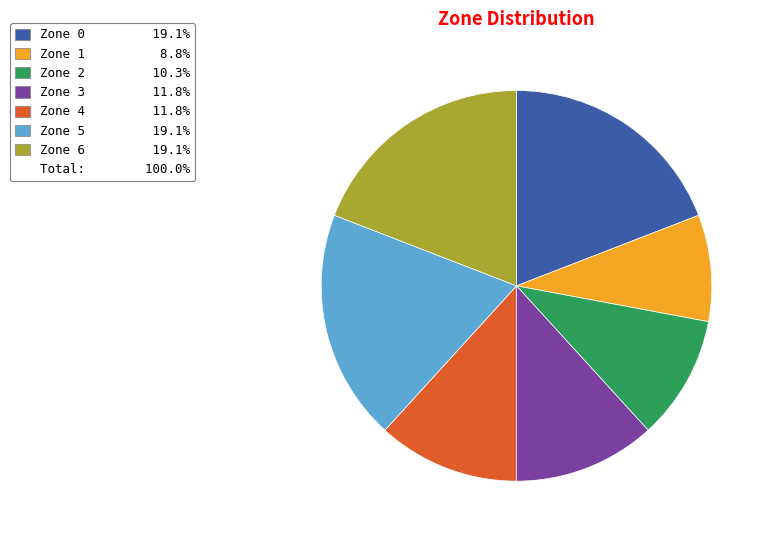

Is there any slice that represents more than half of the pie?

No